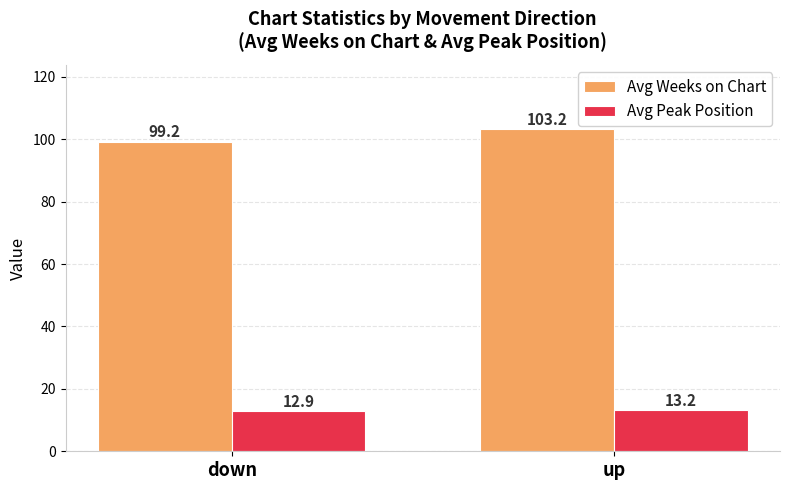

What is the difference between the Avg Peak Position values at down and up?

0.3